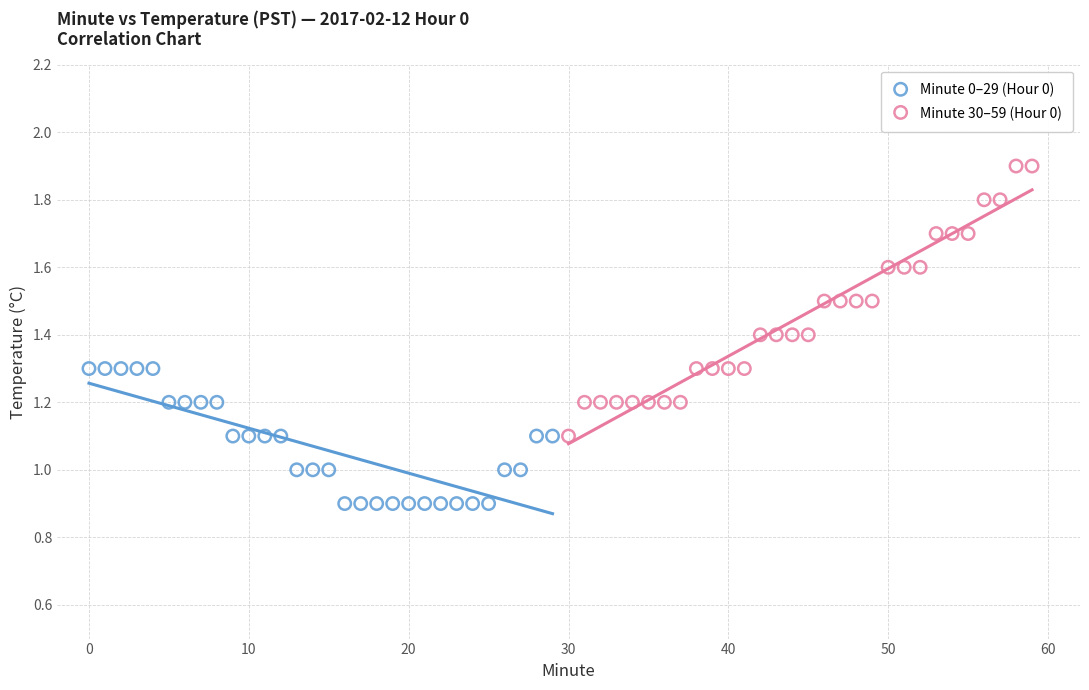

Which series reaches the maximum Y coordinate?

Minute 30–59 (Hour 0)